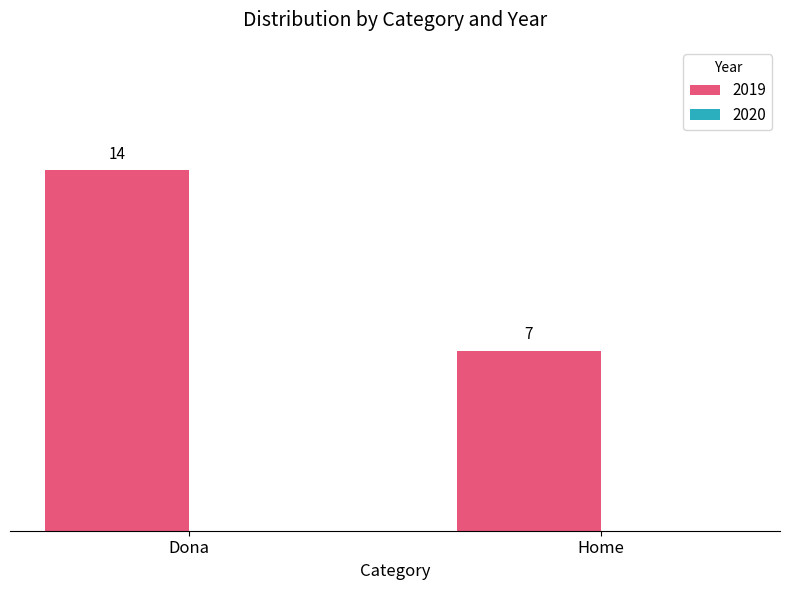

True or false: the data shows 23 at Dona.

False